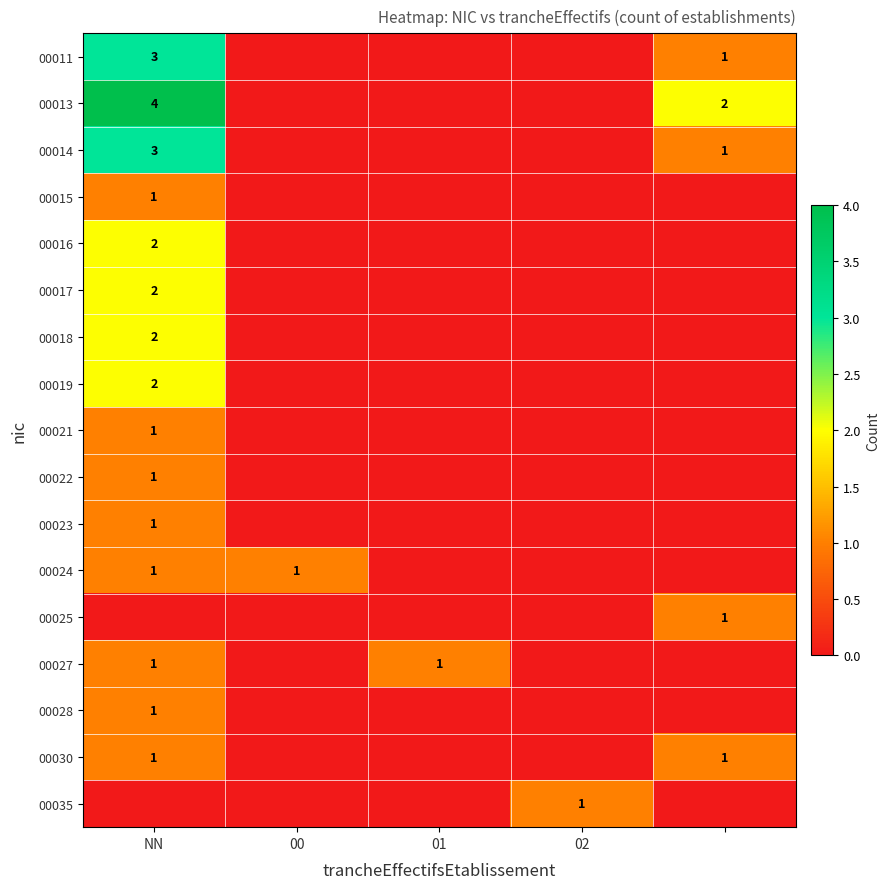

True or false: 00013 has a value of 1 at NN.

False